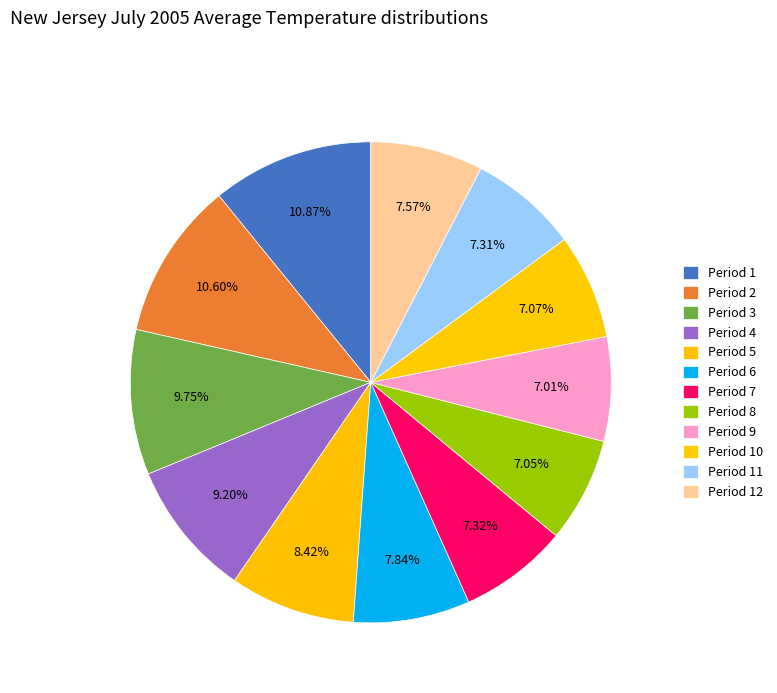

Is there any slice that represents more than half of the pie?

No